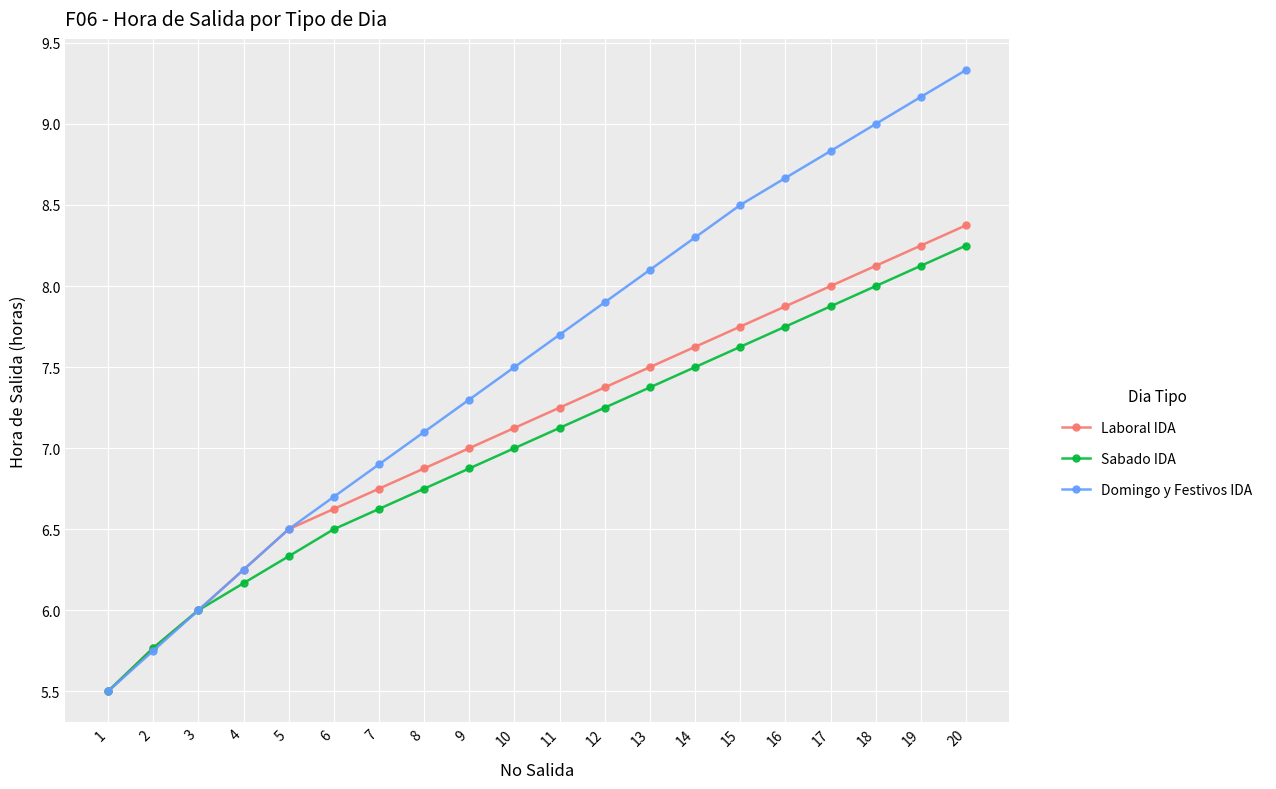

How many categories are shown in the chart?

20